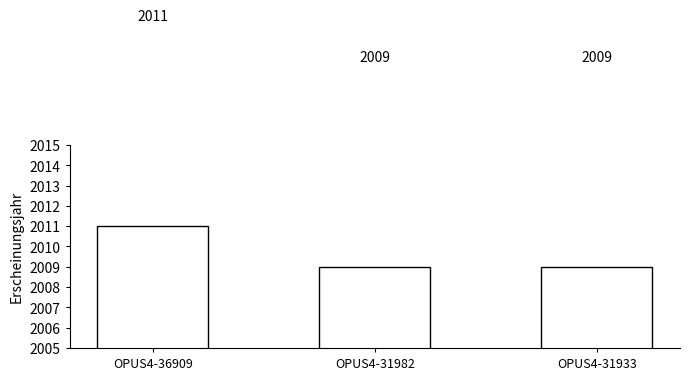

Count the values in the range 2009 to 2011.

3